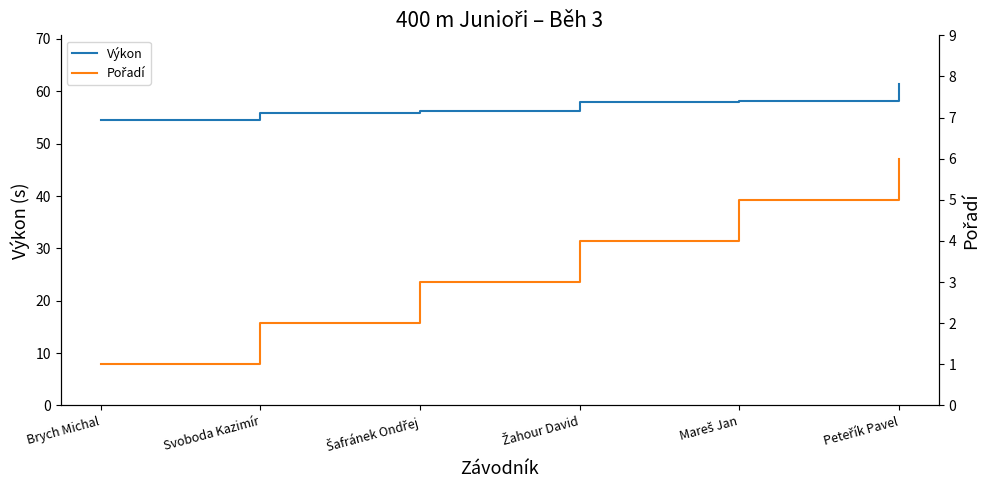

What is the label of the 3rd point from the right?

Žahour David